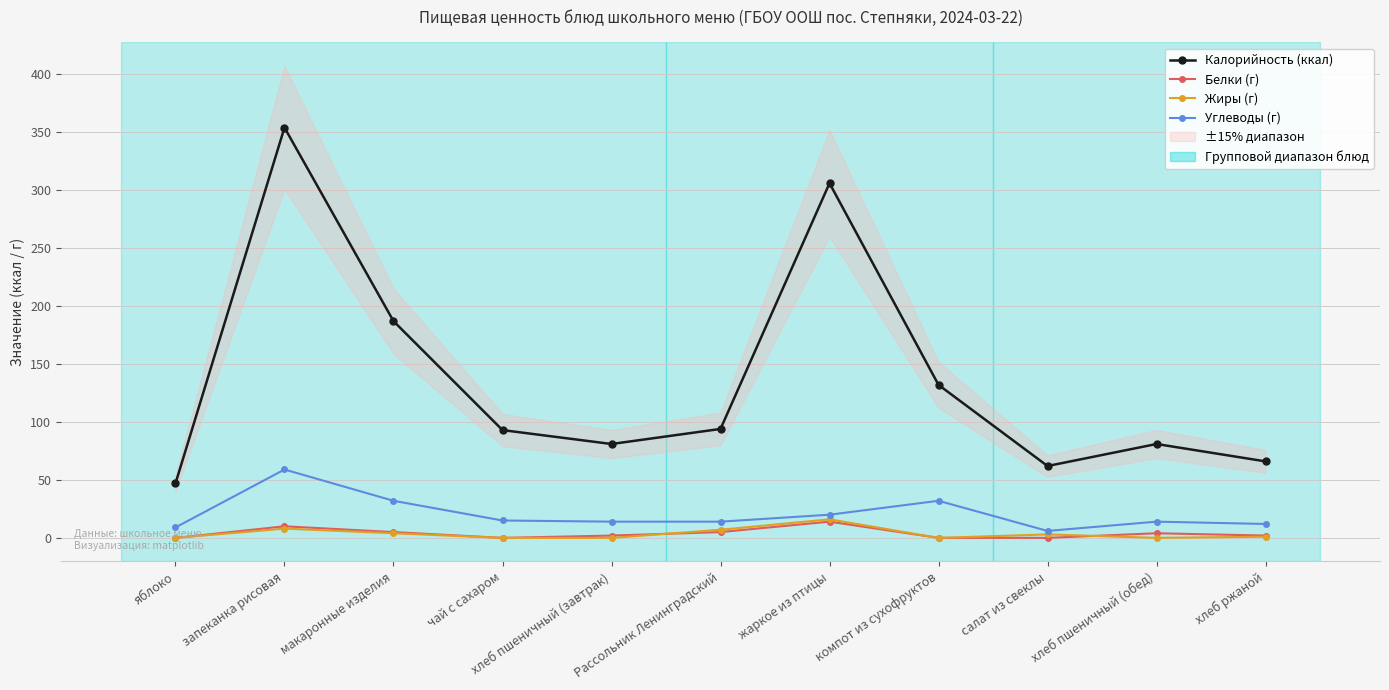

What is the difference between the maximum and second lowest values in the Жиры (г) series?

16